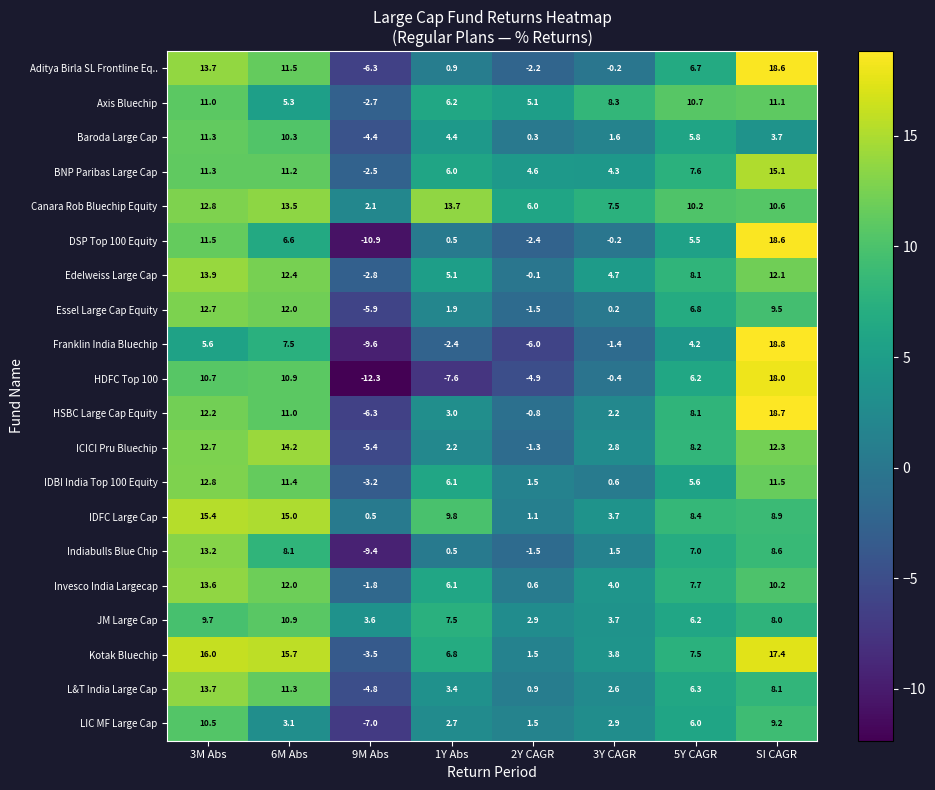

List the labels in order of HSBC Large Cap Equity value, largest first.

SI CAGR, 3M Abs, 6M Abs, 5Y CAGR, 1Y Abs, 3Y CAGR, 2Y CAGR, 9M Abs